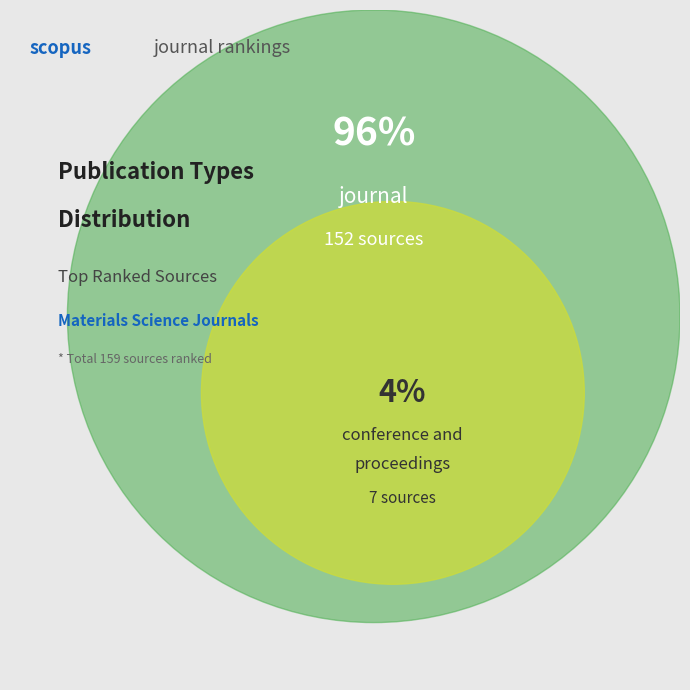

How many segments does this pie chart have?

2